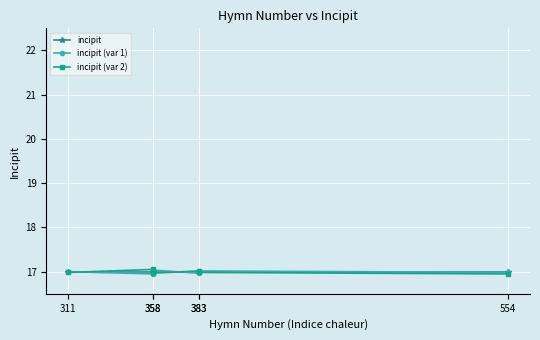

Where is the first local maximum for incipit (var 1)?

383